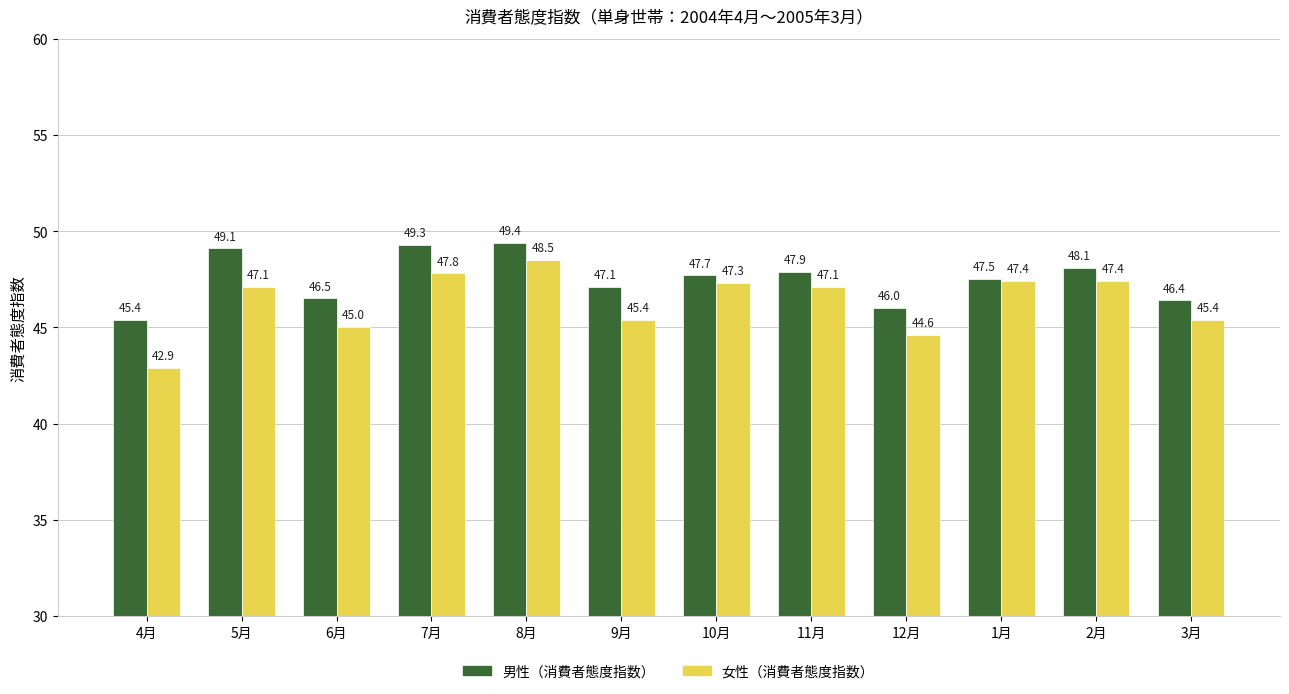

What is the sum of the 男性（消費者態度指数） values at 9月 and 3月?

93.5